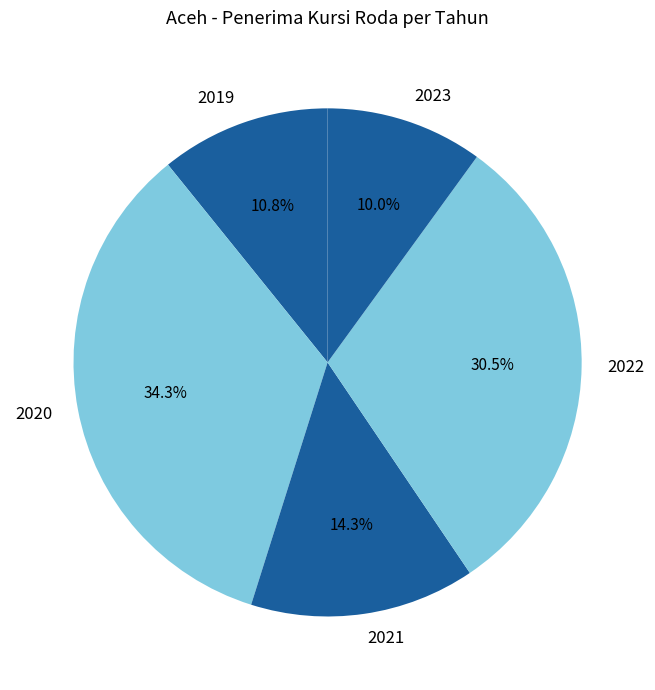

Approximately how many times larger is the value at 2021 compared to 2023?

1.4